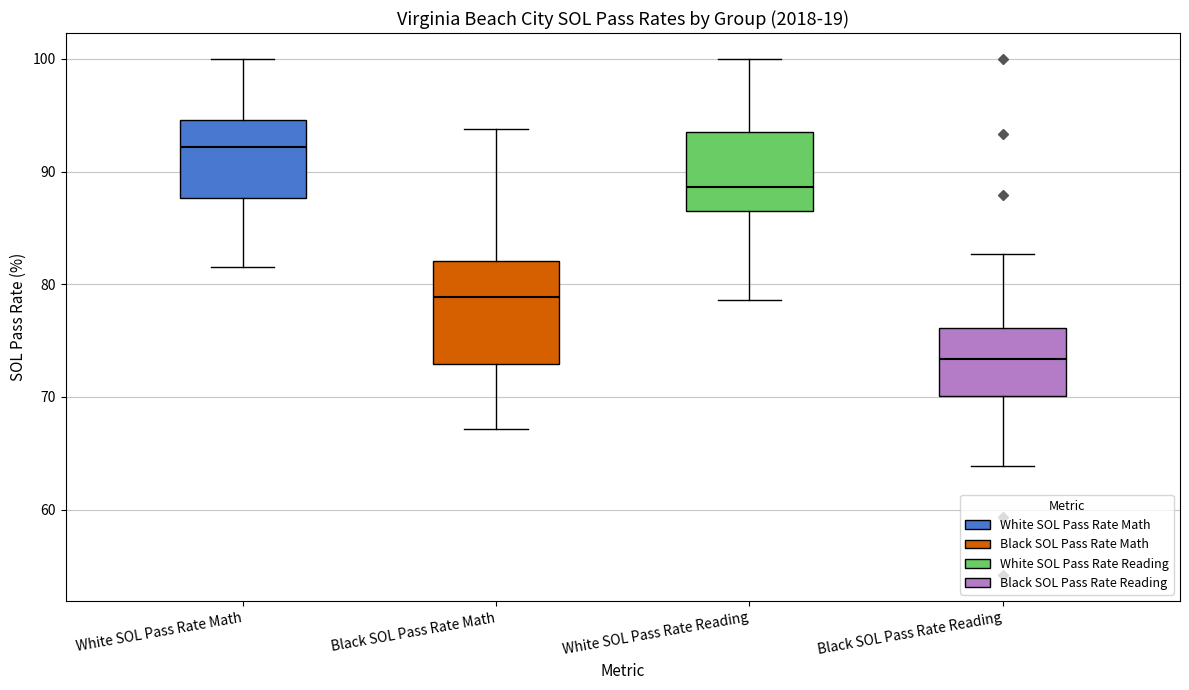

Comparing the boxes themselves (not the whiskers), which one is the tallest?

Black SOL Pass Rate Math